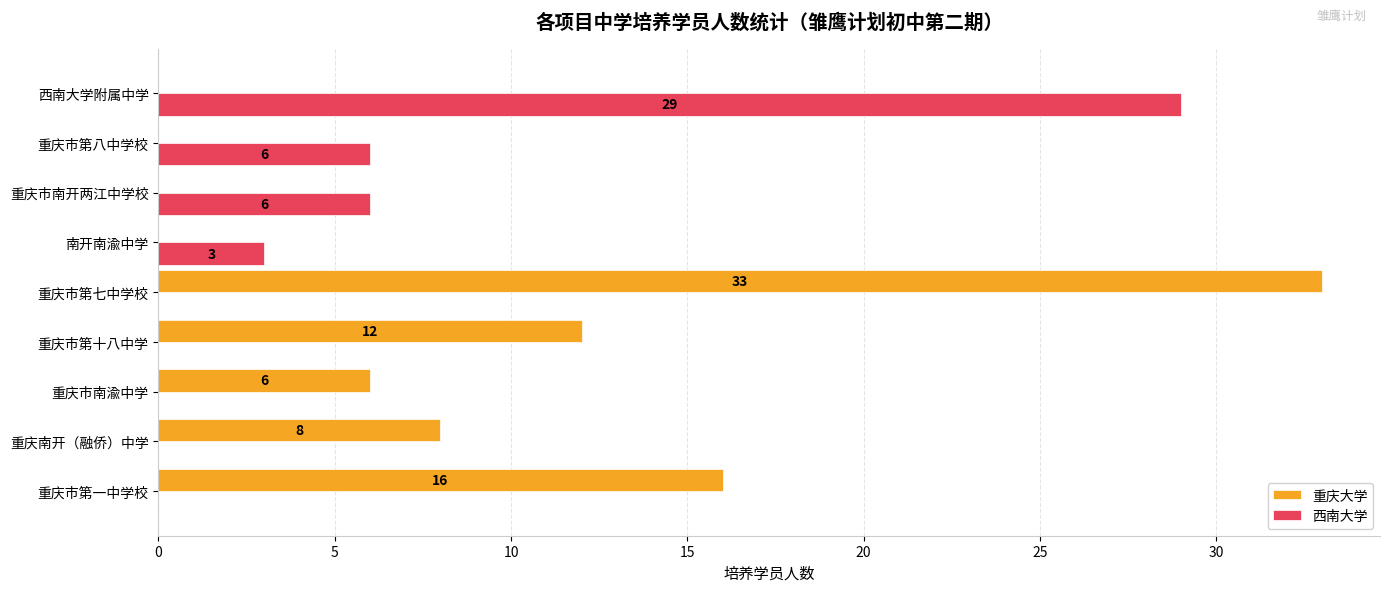

The 西南大学 series shows 0 at 重庆市第七中学校. True or false?

True